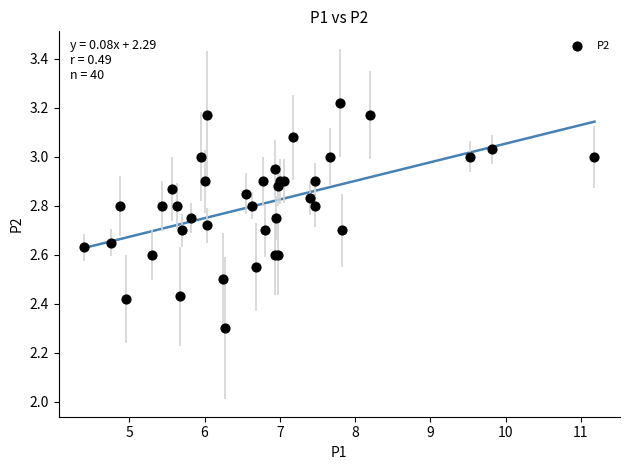

What Y value in the scatter plot is closest to 2?

2.3